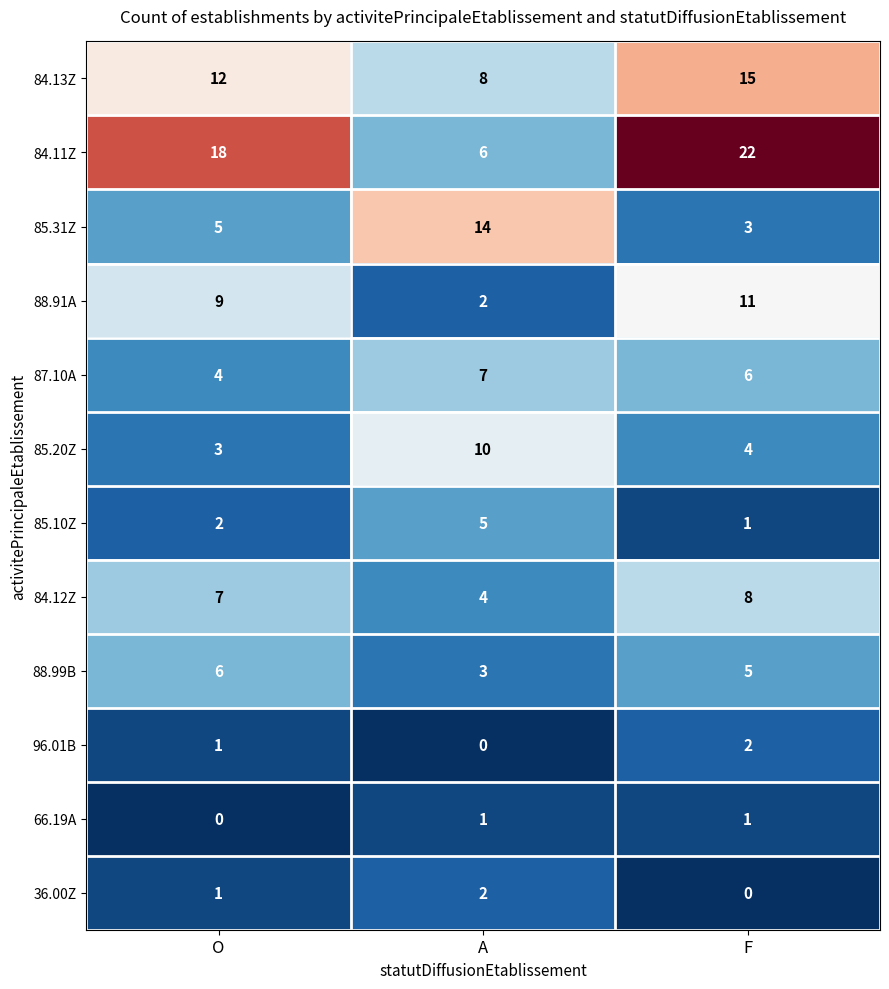

Which series changed the most between A and F?

84.11Z